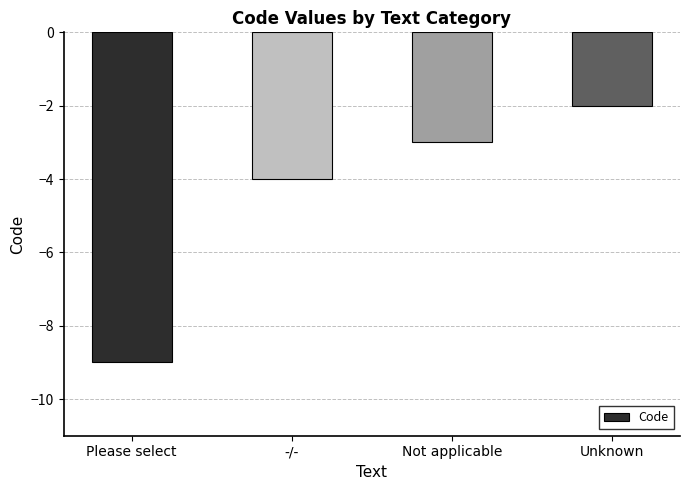

What is the label of the 4th bar from the left?

Unknown